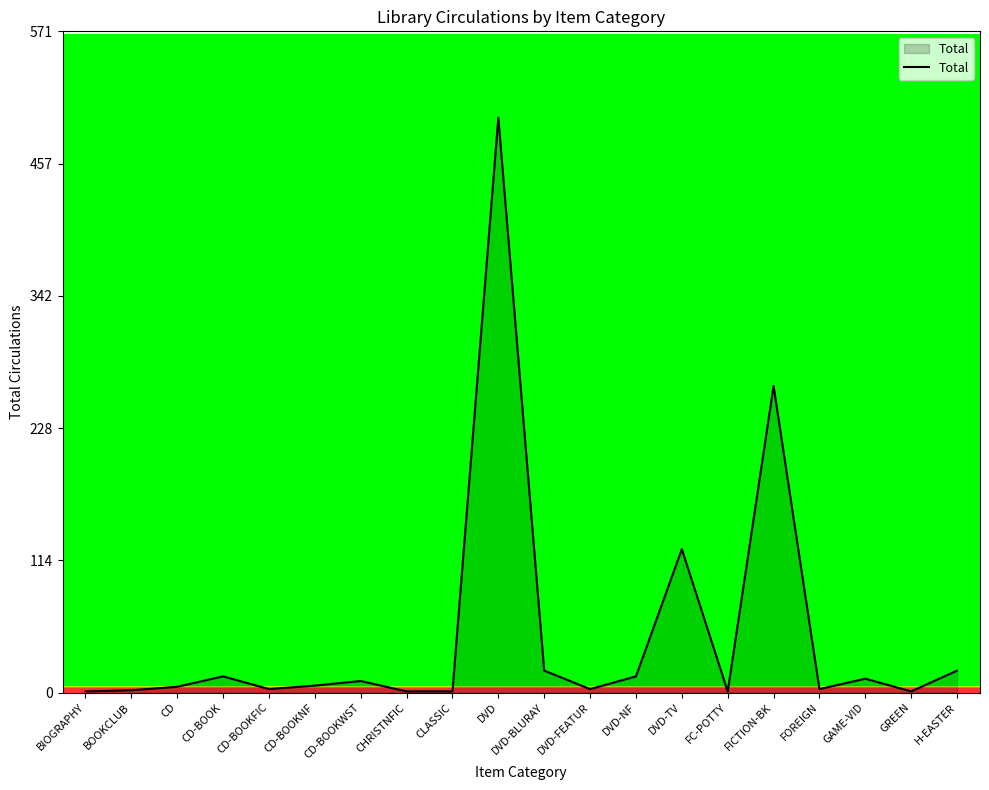

What is the difference between the maximum and minimum values?

496